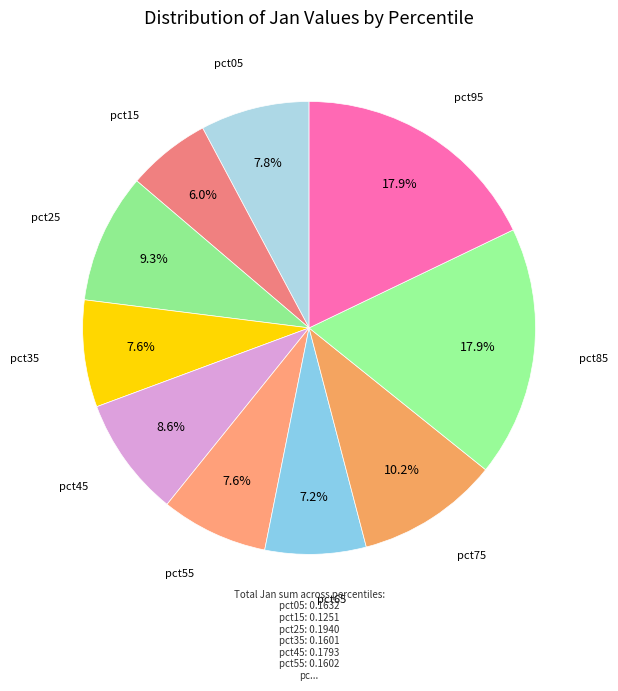

To the nearest percent, what is the average slice percentage?

10%